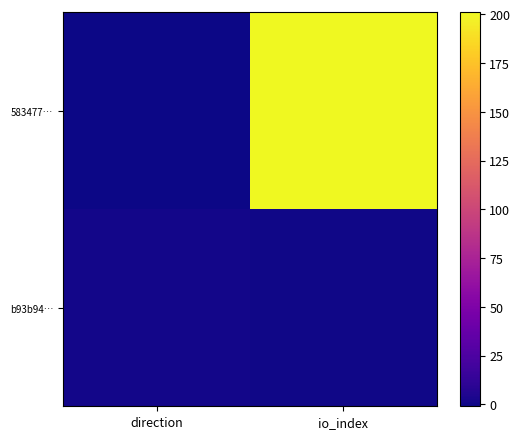

Which label corresponds to the smallest value in the chart?

direction